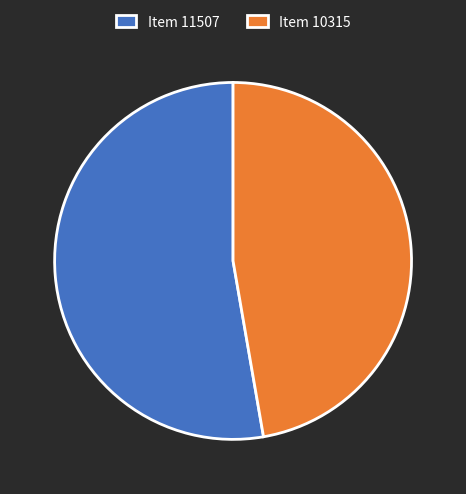

How many segments does this pie chart have?

2